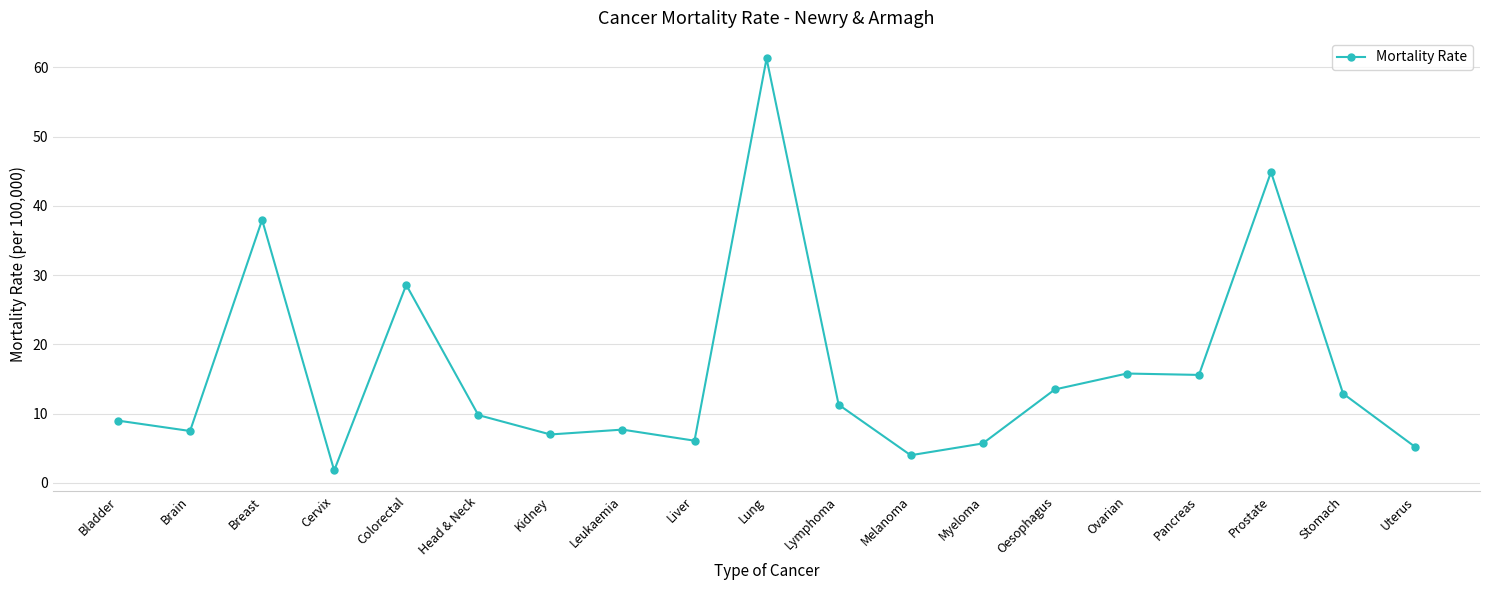

Between Lung and Oesophagus, which is larger?

Lung